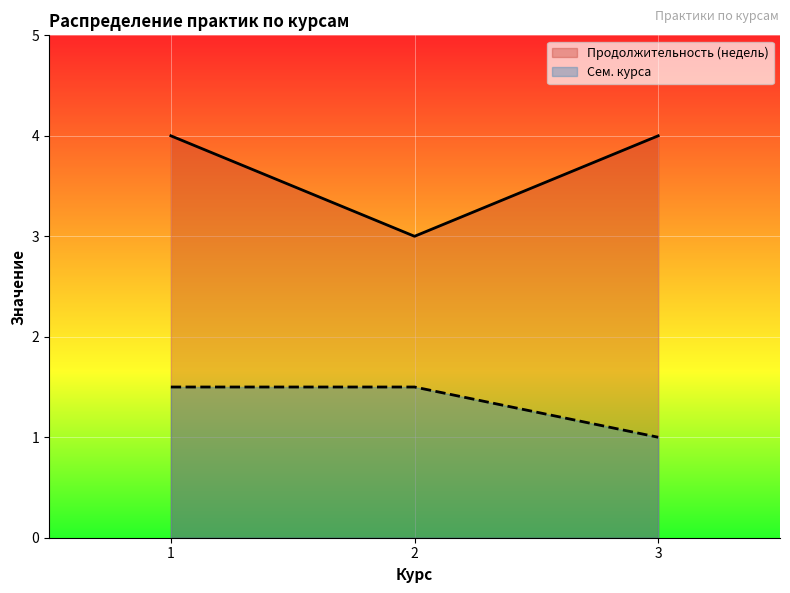

True or false: Сем. курса has more than 2 interior local peaks.

False